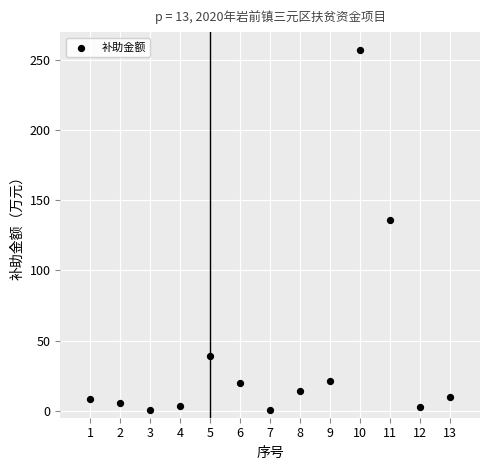

What Y value in the scatter plot is closest to 128?

136.0